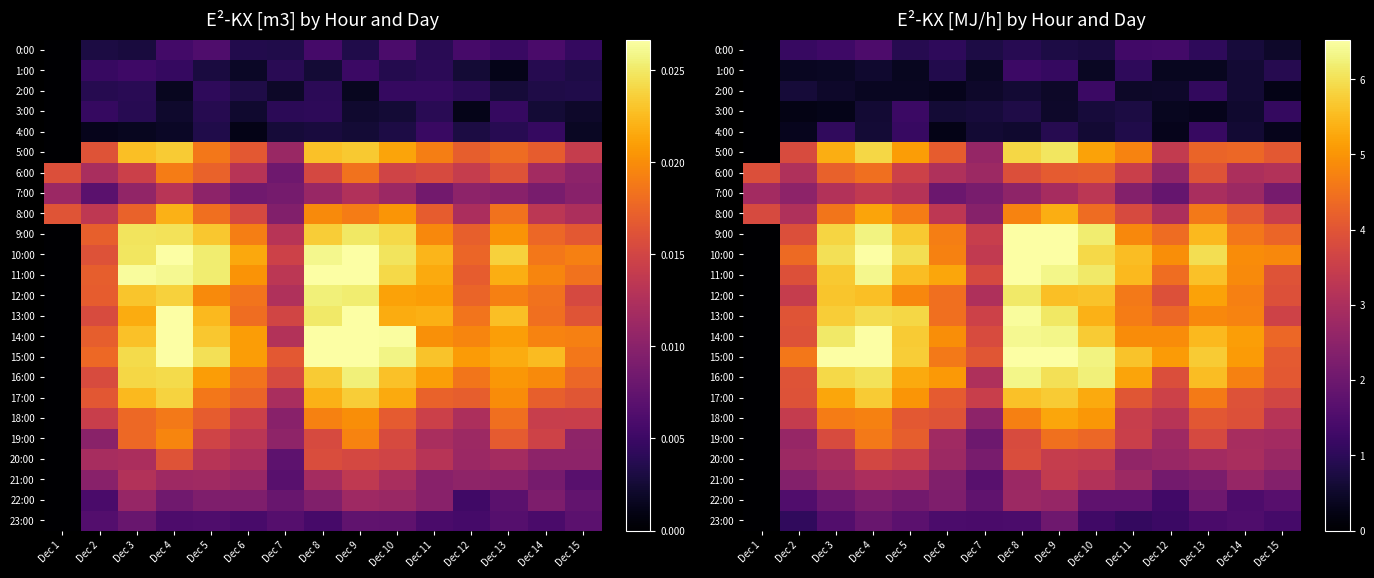

How many distinct data groups are displayed?

24